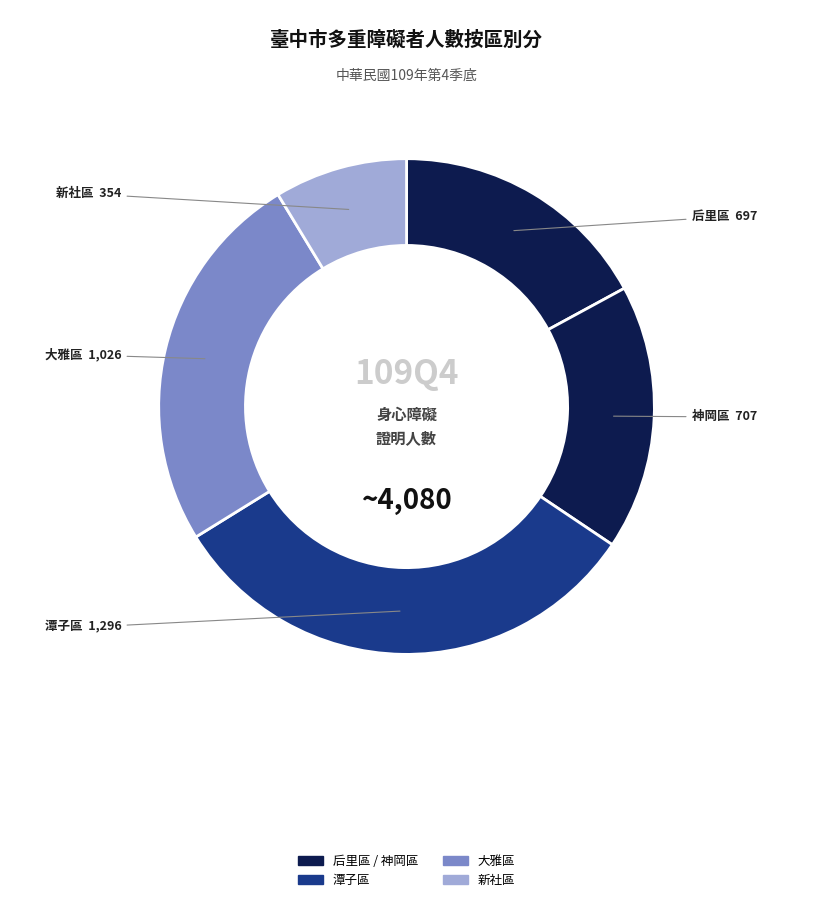

Is it true that 大雅區 is 31% of the pie?

False